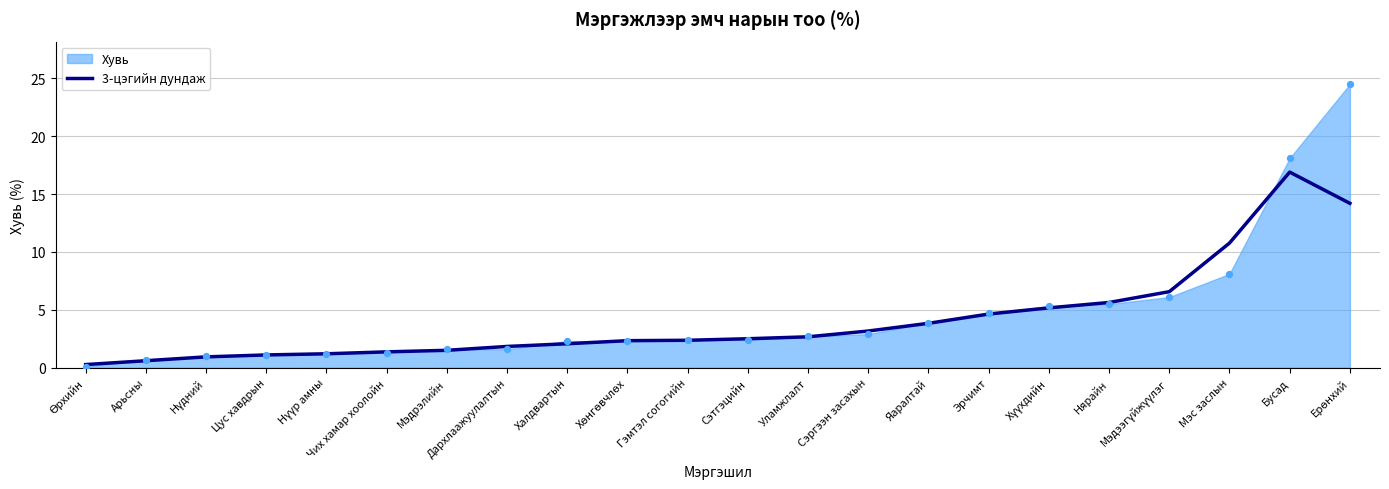

What is the change in value from Нүдний to Хүүхдийн?

+4.2